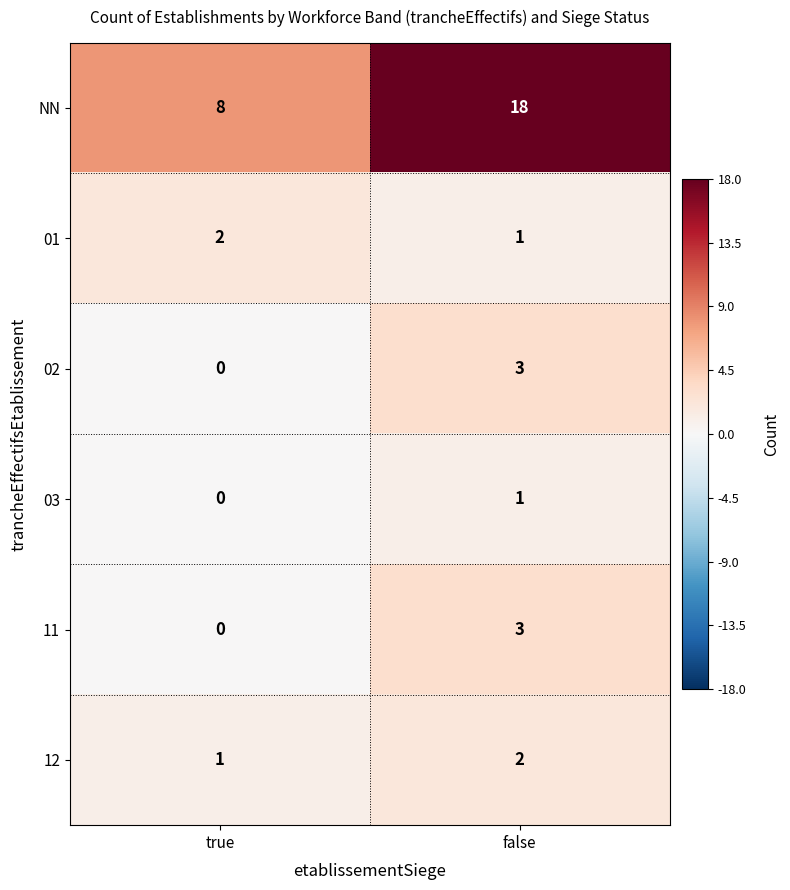

At which category is the sum across all series the highest?

false